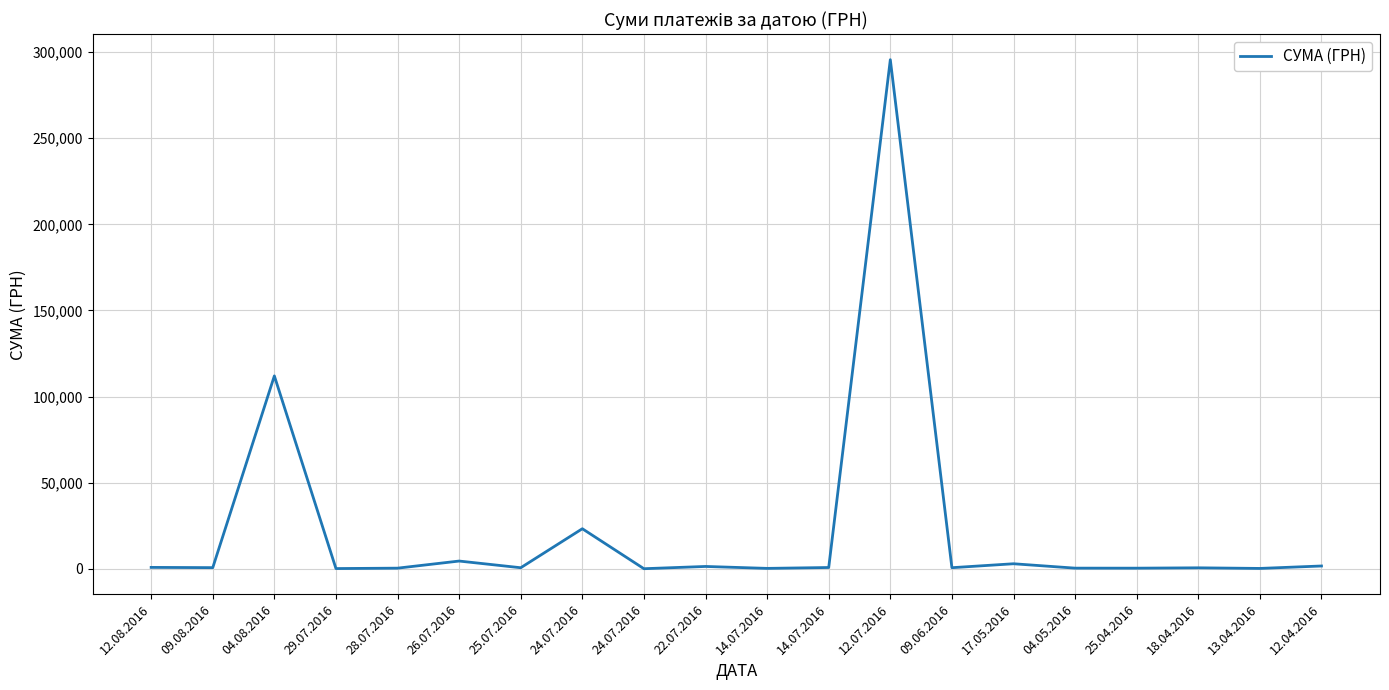

What is the label of the 14th point from the left?

09.06.2016